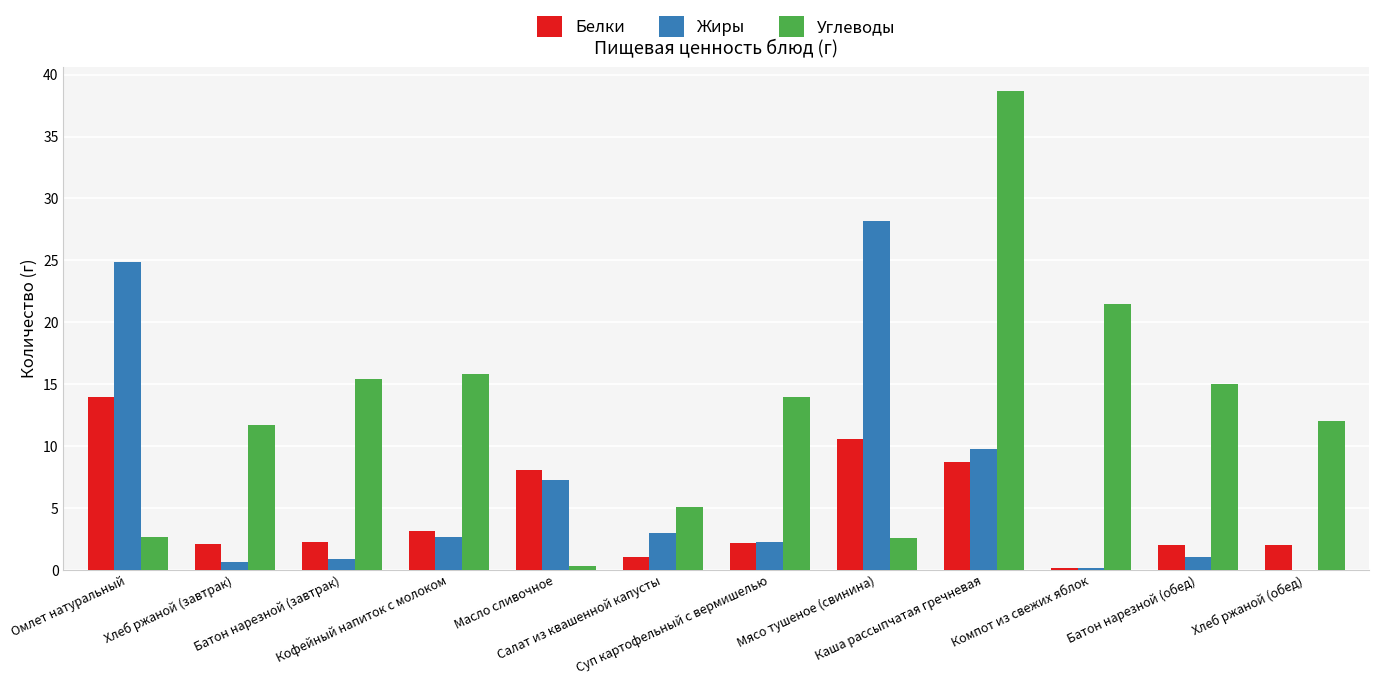

The value of Белки at Хлеб ржаной (обед) is 2.0. True or false?

True